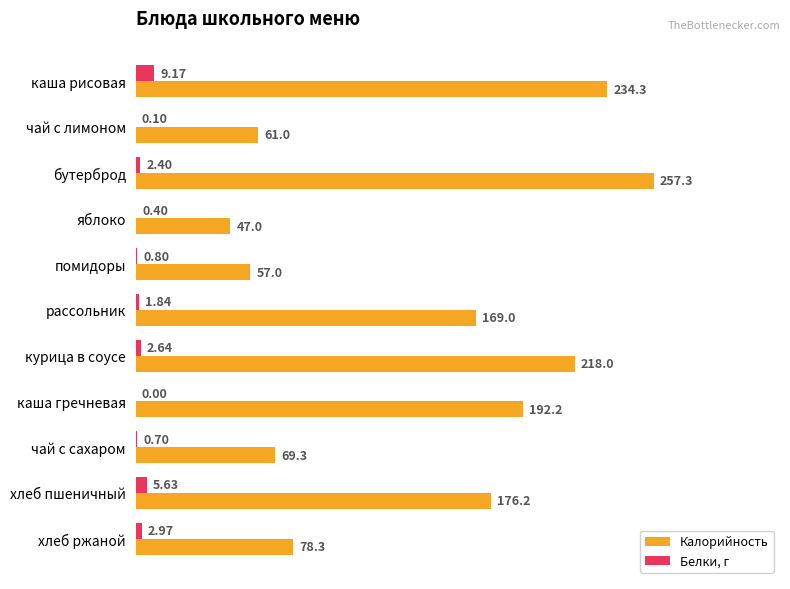

What is the total value across all series at хлеб ржаной?

81.3